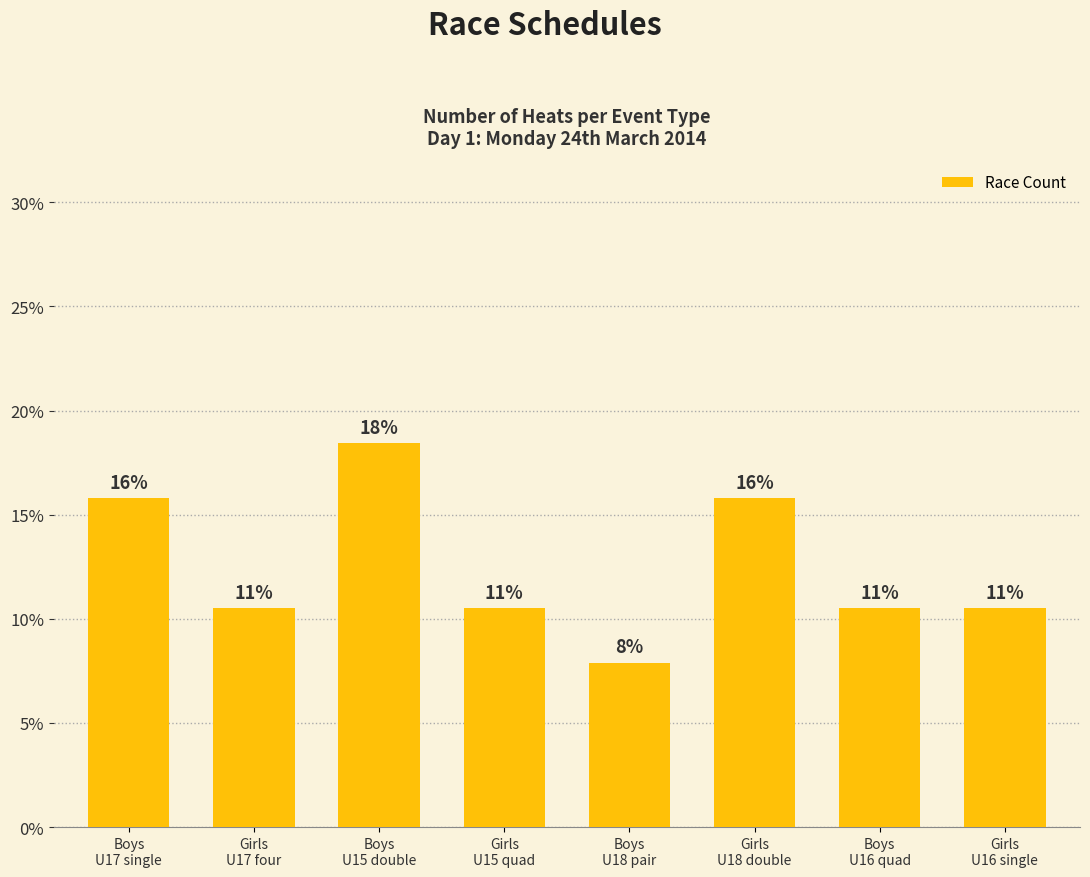

How many bars are there in total?

8